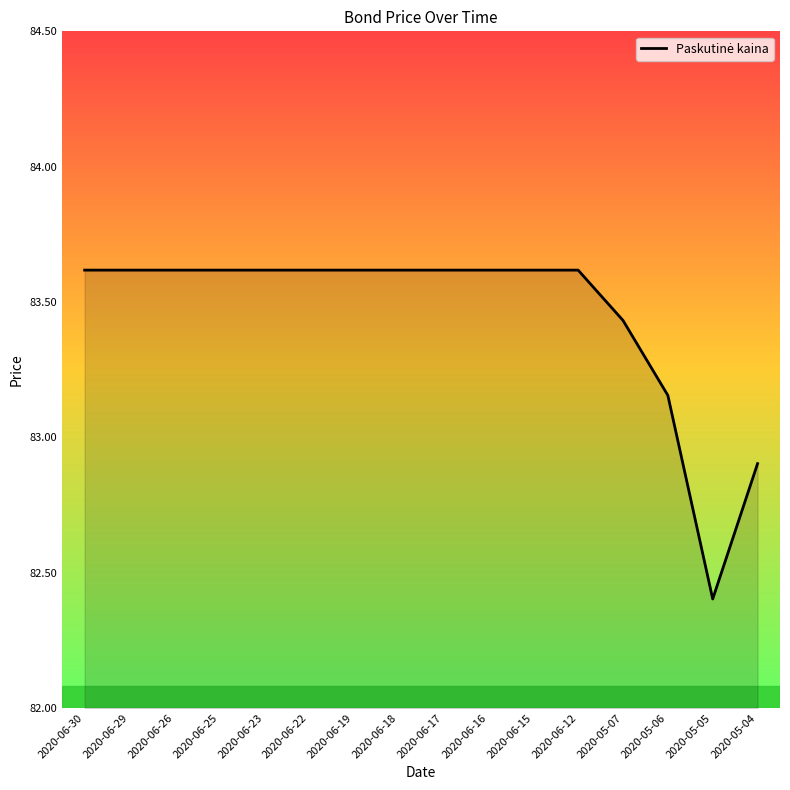

Where is the data nearest to the value 83?

2020-05-04